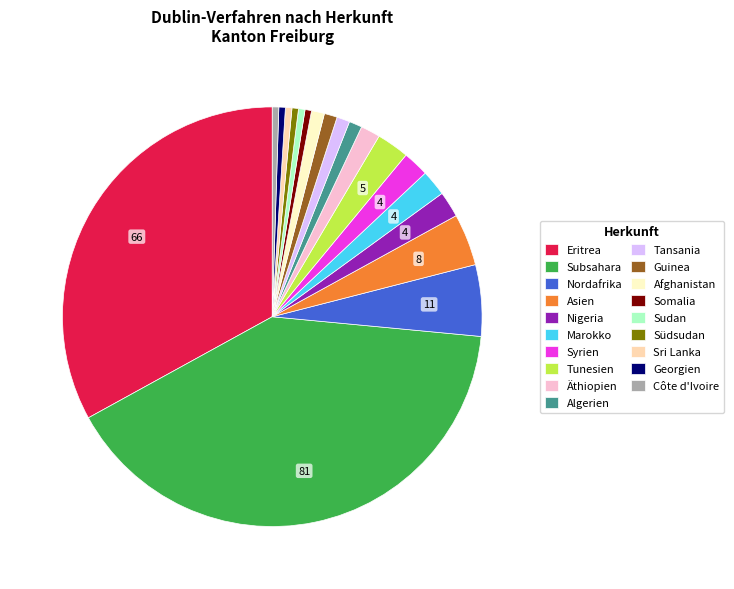

What is the ratio of the value at Eritrea to the value at Côte d'Ivoire?

66.0